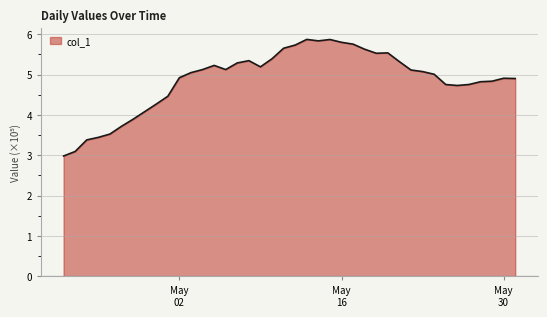

What is the difference between the maximum and minimum values?

2.9